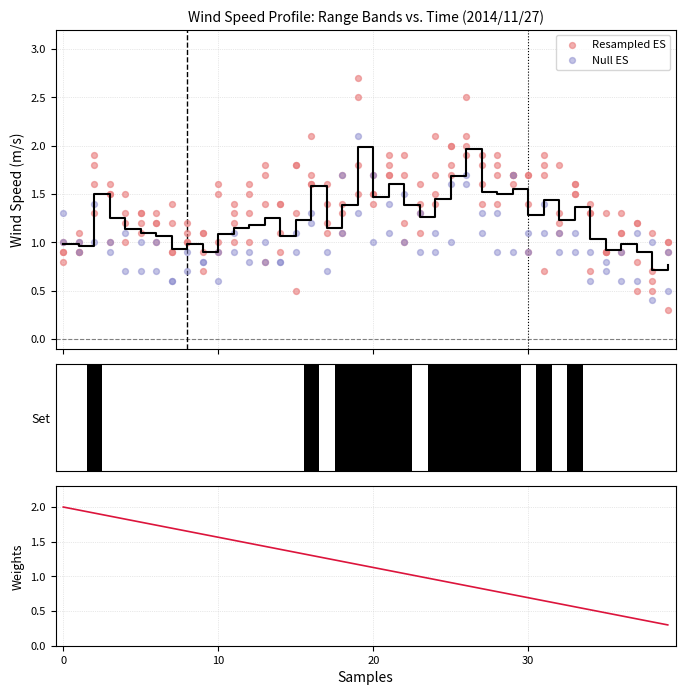

Which series has the largest Y range (max minus min)?

Resampled ES